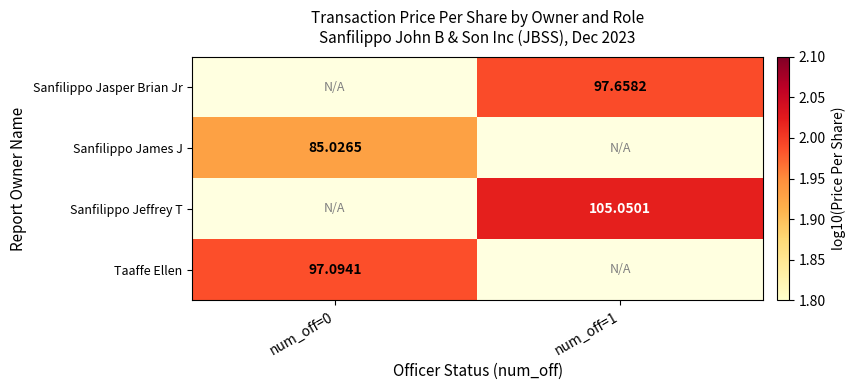

List the series in order of their overall mean, lowest first.

Sanfilippo Jasper Brian Jr, Sanfilippo James J, Sanfilippo Jeffrey T, Taaffe Ellen